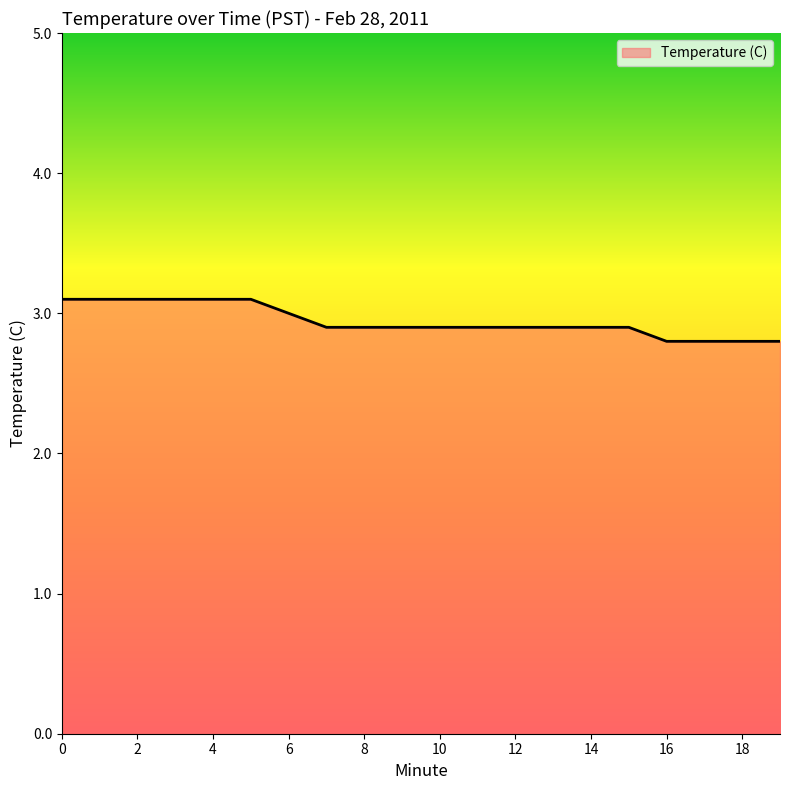

Reading right to left, extract all data points from this chart.

2.8	2.8	2.8	2.8	2.9	2.9	2.9	2.9	2.9	2.9	2.9	2.9	2.9	3.0	3.1	3.1	3.1	3.1	3.1	3.1